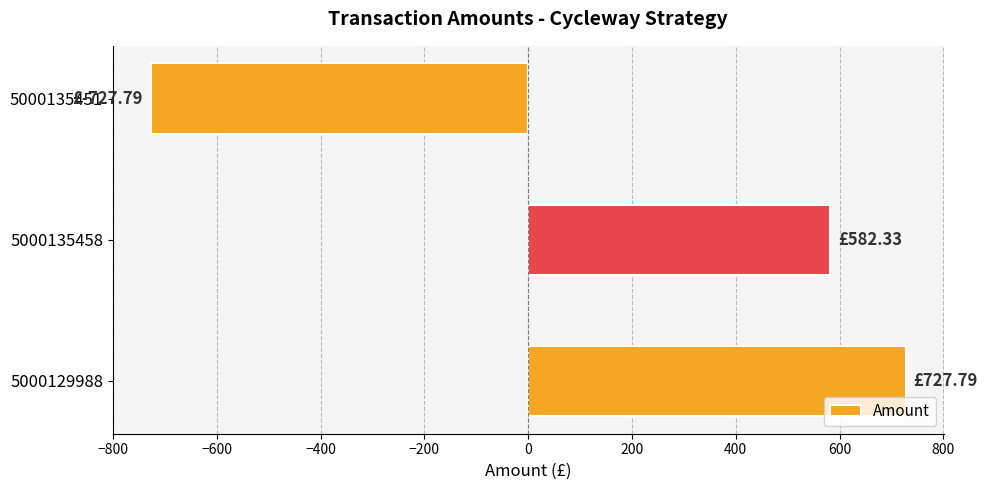

What is the difference between the second highest and minimum values?

1310.1